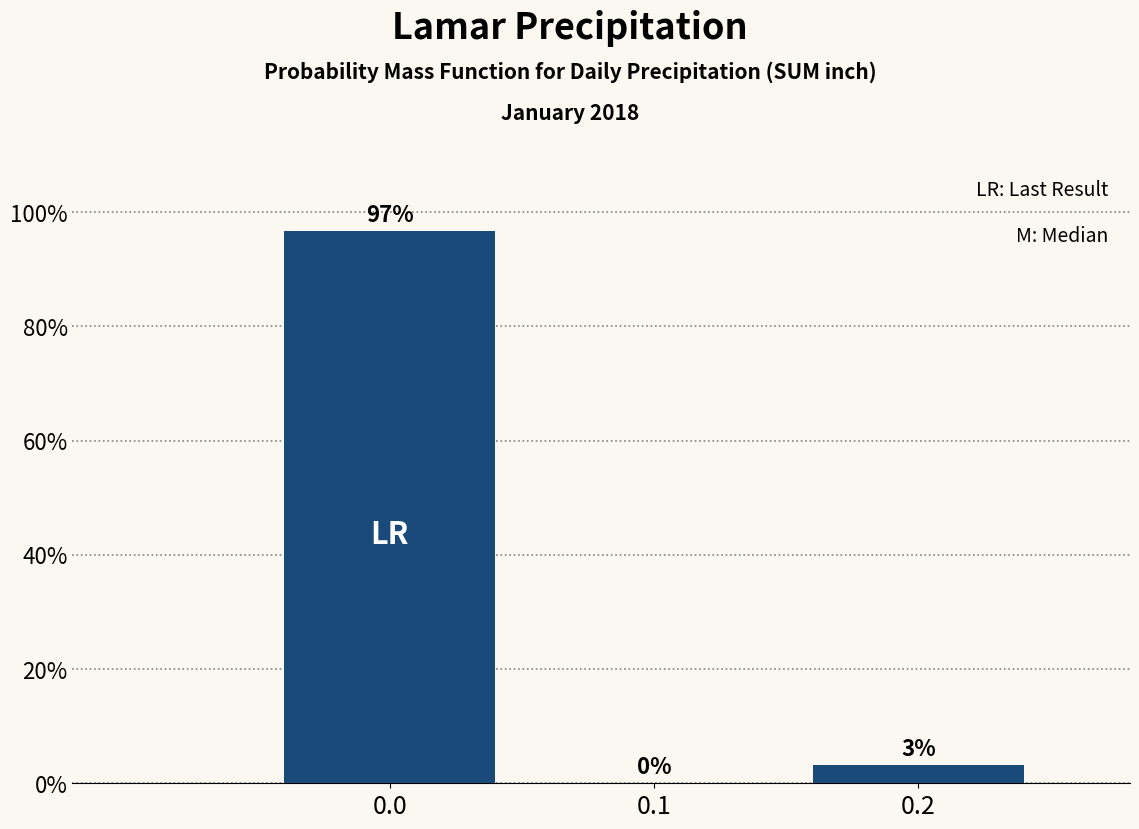

Over which range of the x-axis is the bar tallest?

-0.05 to 0.05